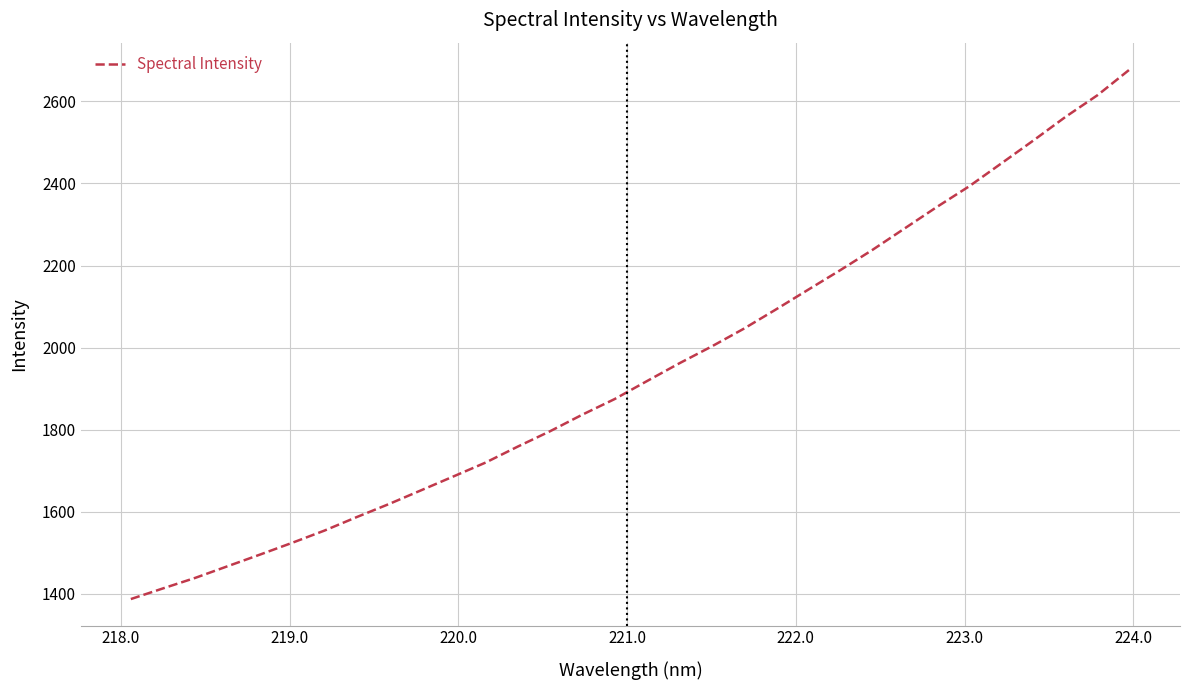

What is the average value?

1944.8